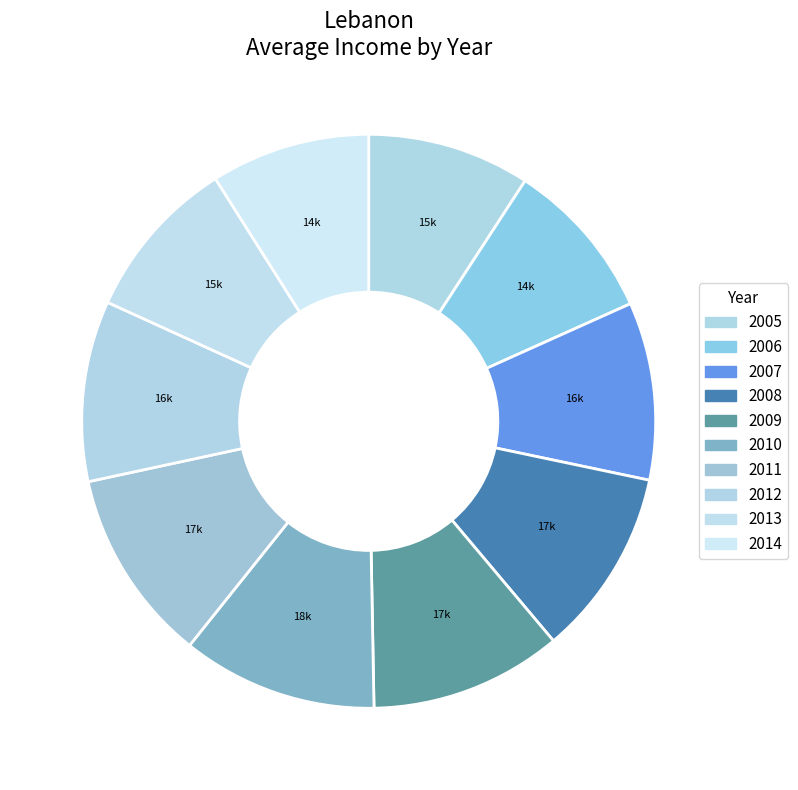

Combined, what portion of the pie is 2010 and 2013?

20.3%